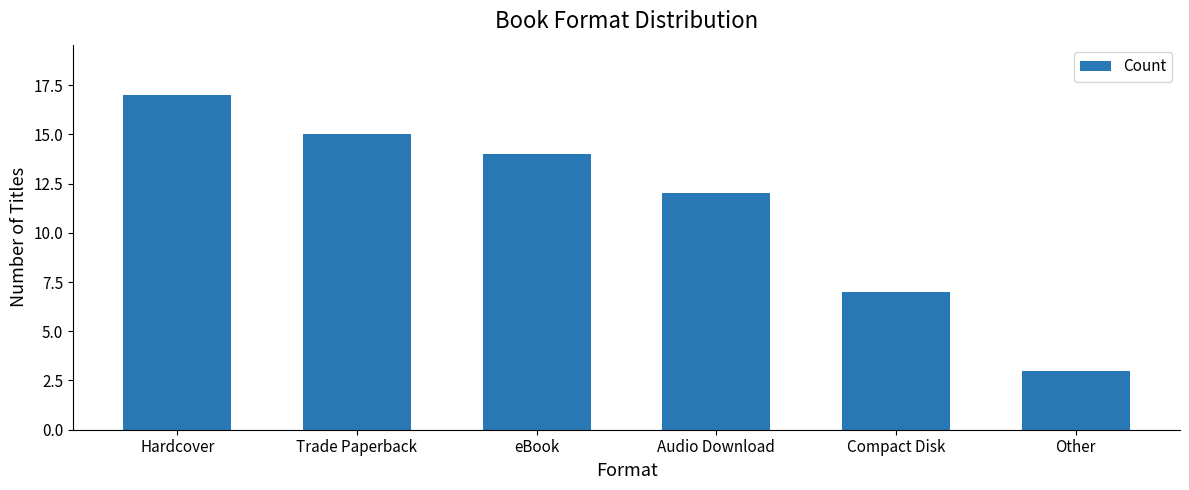

How many distinct data groups are displayed?

1